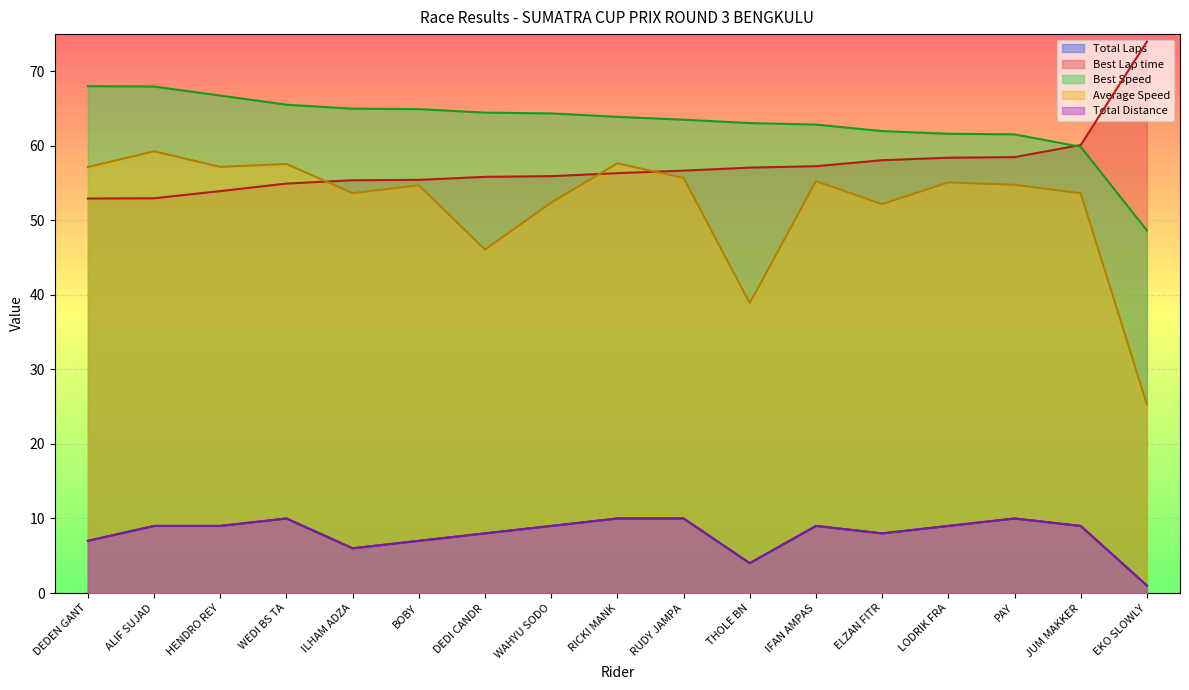

What is the minimum value shown in the chart?

1.0